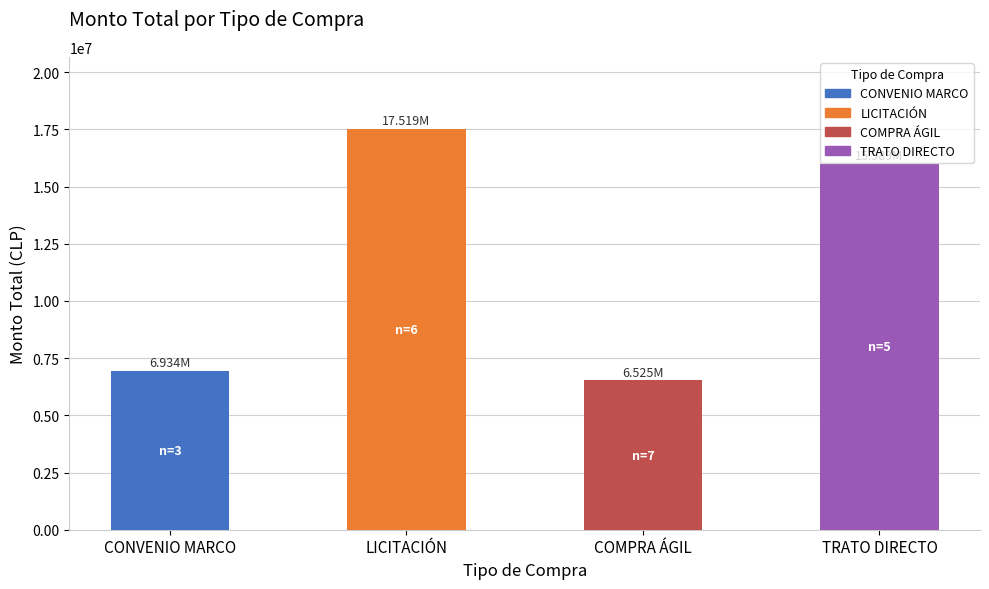

At which label is the value closest to 12021687?

TRATO DIRECTO